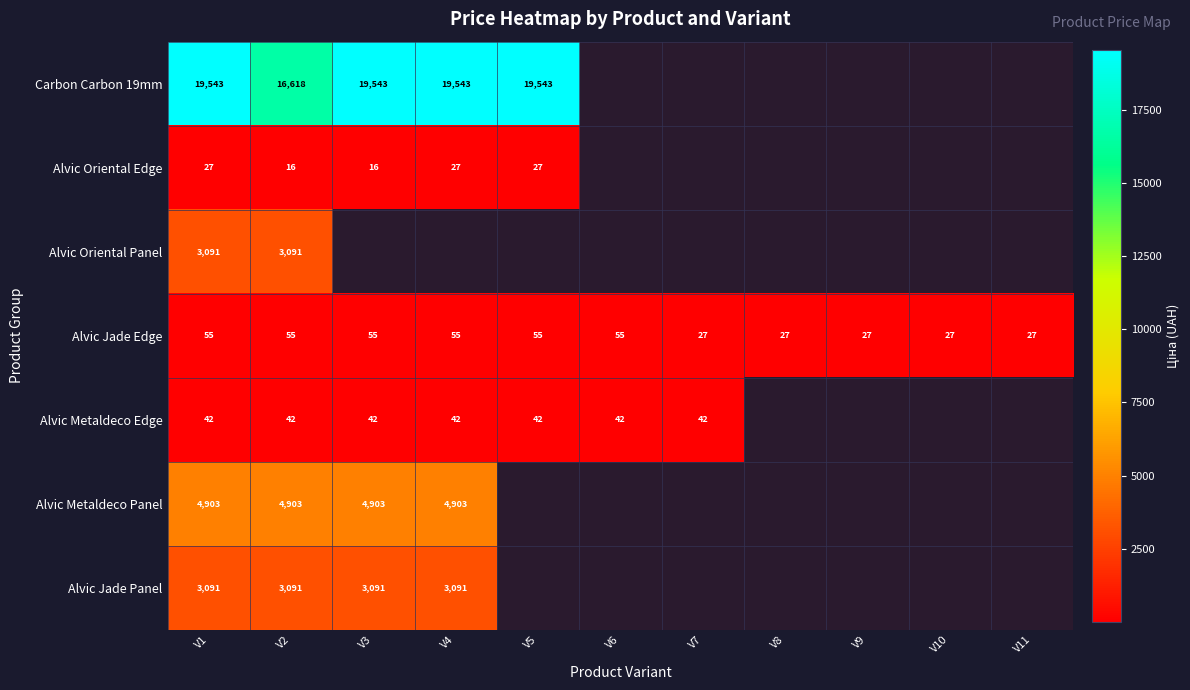

What is the sum of all Alvic Jade Edge values?

465.0